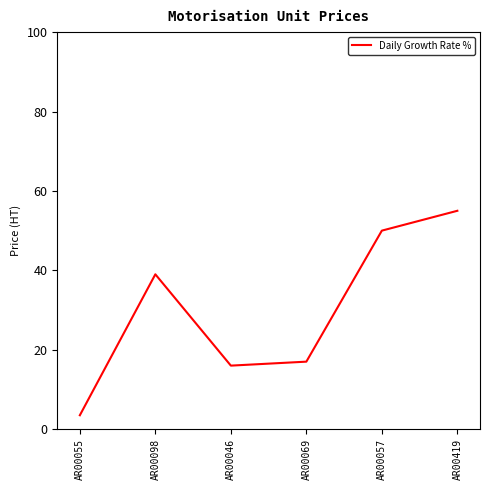

What is the difference between the values at AR00055 and AR00046?

12.5